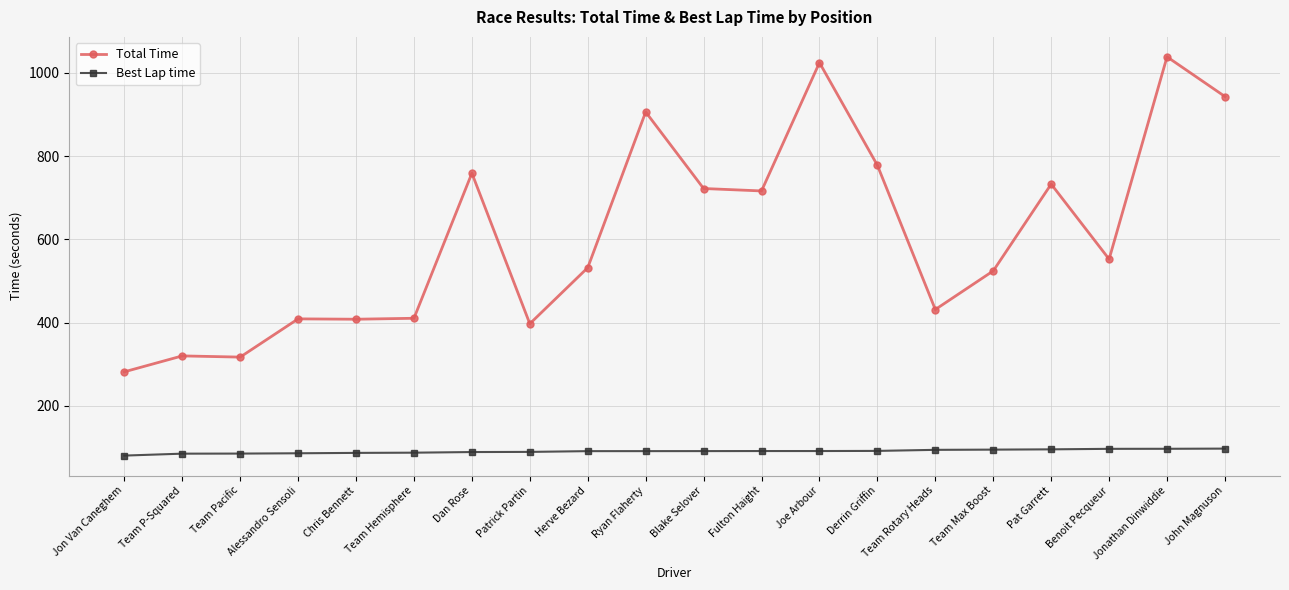

What is the spread (max minus min) of values at Blake Selover?

630.7